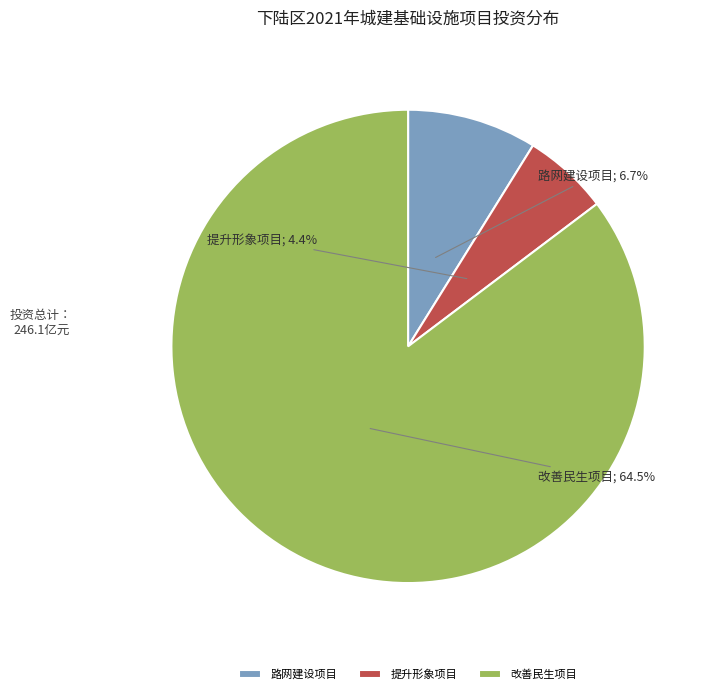

Does 改善民生项目 account for over 50% of the chart?

Yes